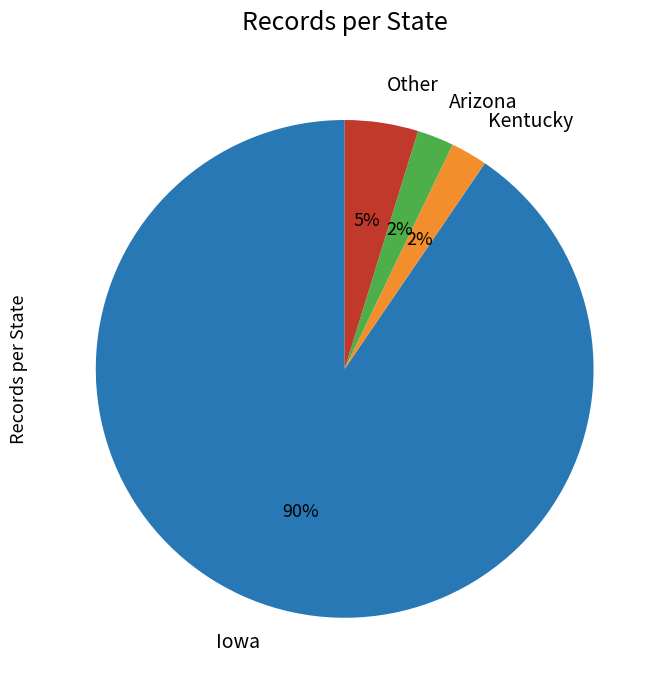

Which category accounts for the majority?

Iowa